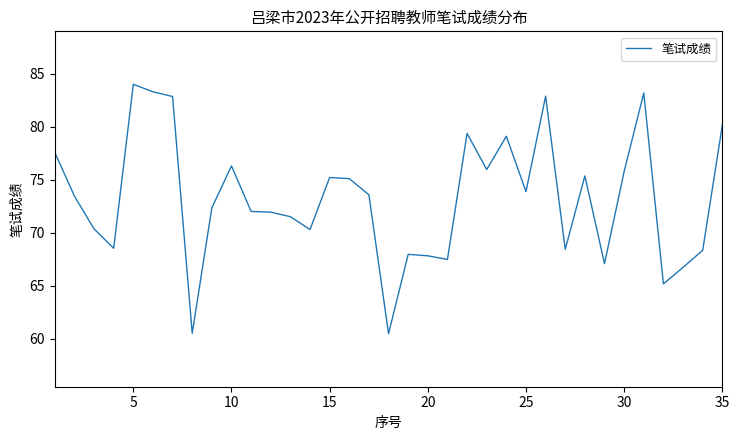

What is the greatest value displayed?

84.0